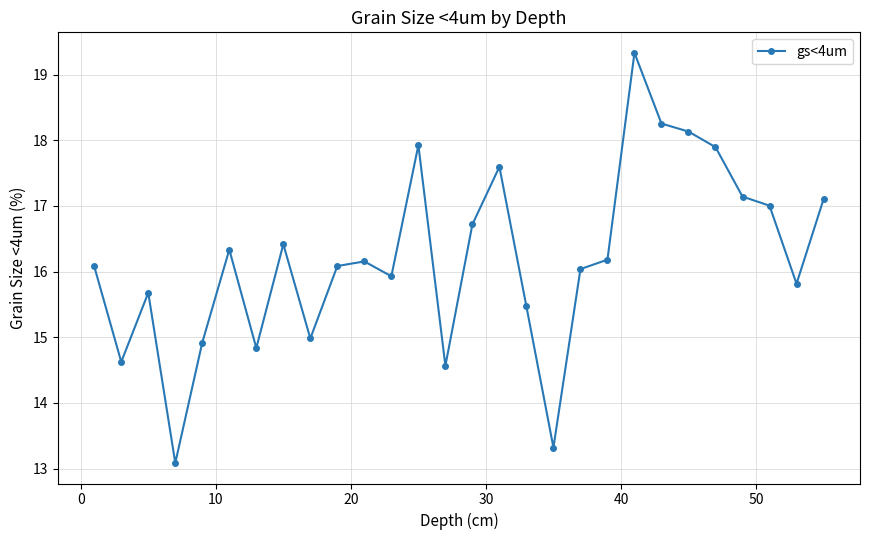

What is the greatest value displayed?

19.3